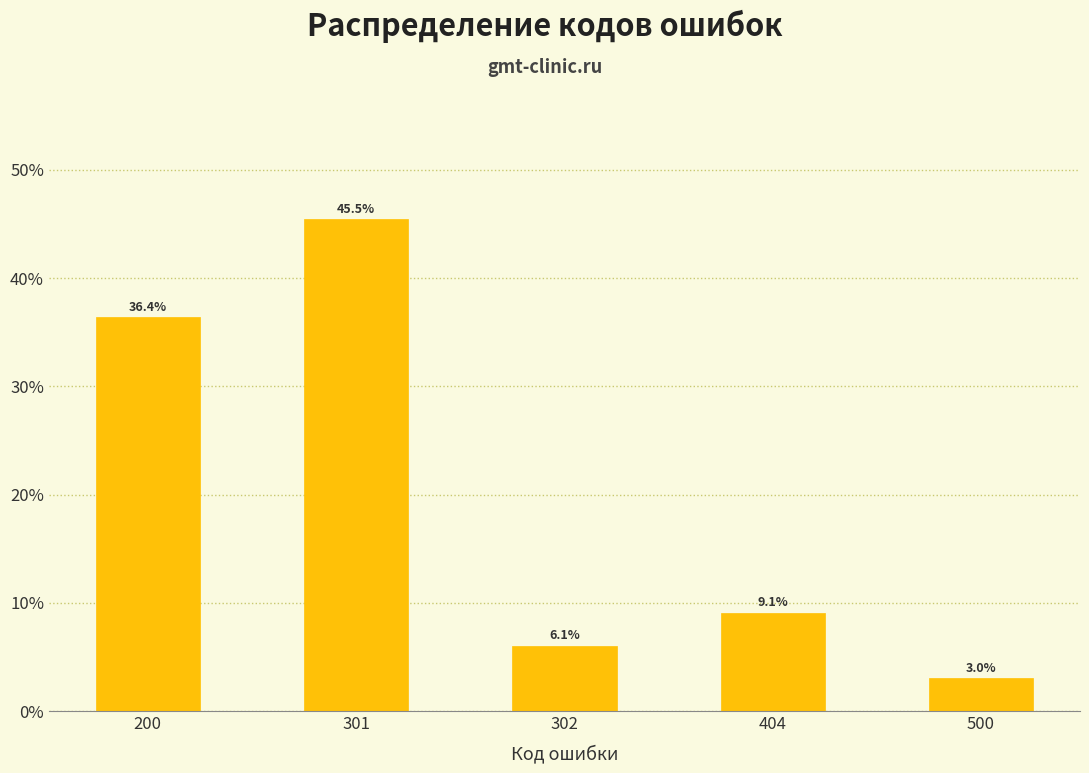

Reading left to right, extract all data points from this chart.

200=36.4	301=45.5	302=6.1	404=9.1	500=3.0